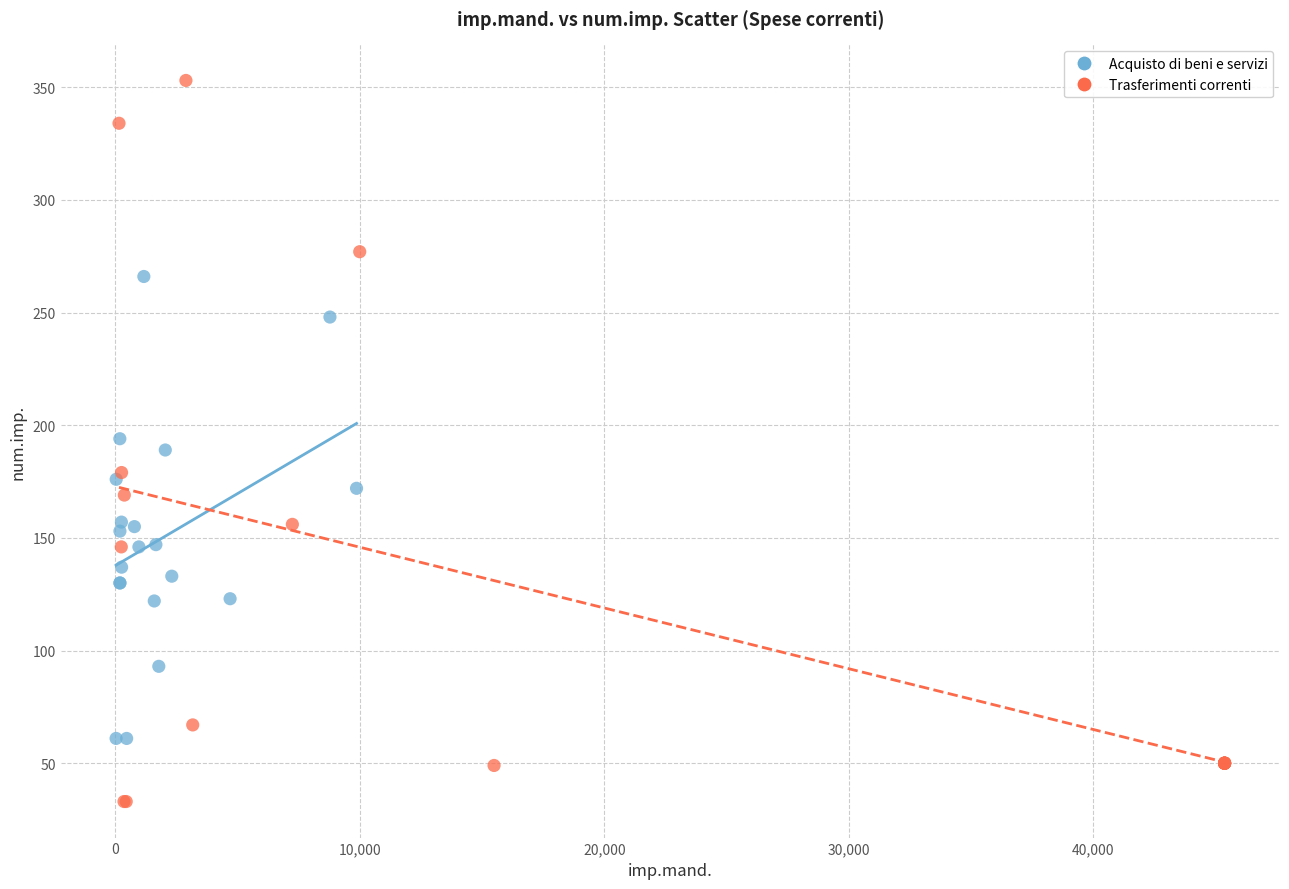

Which series has the widest spread of Y values?

Trasferimenti correnti